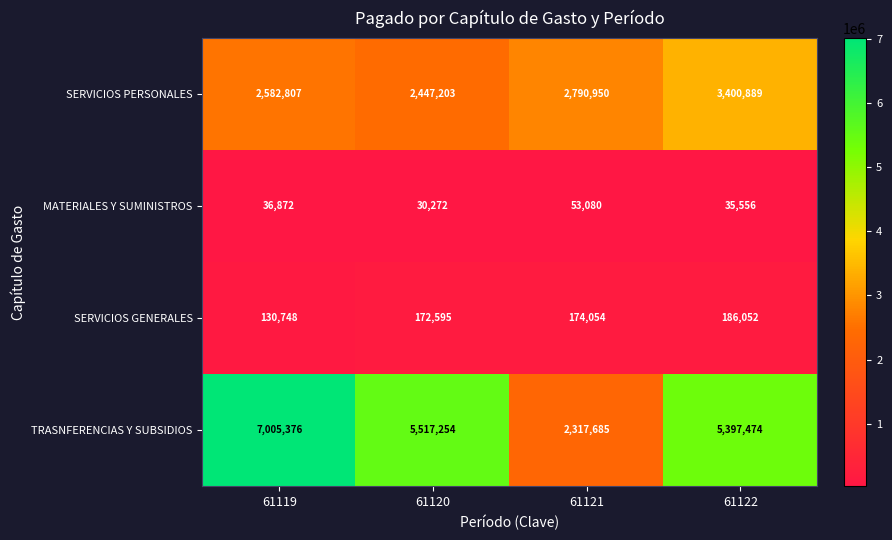

At which category does the chart reach its peak across all series?

61119